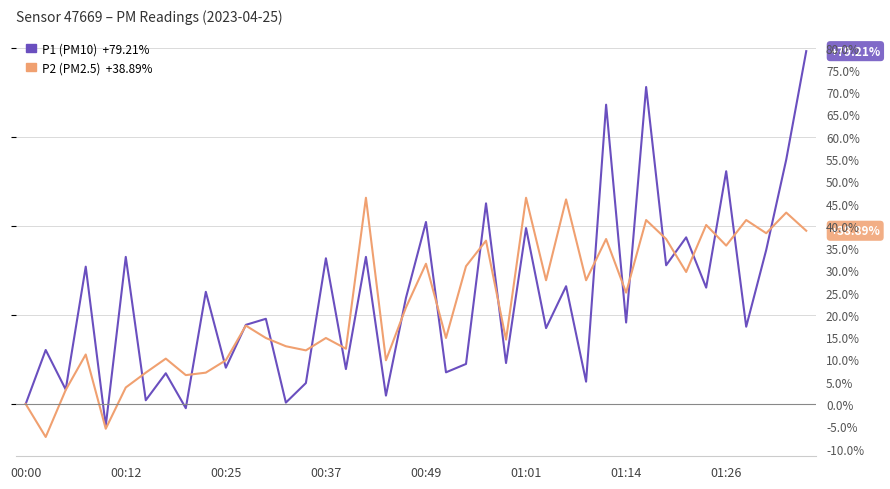

The value of P1 at 00:37 is 32.7. True or false?

True